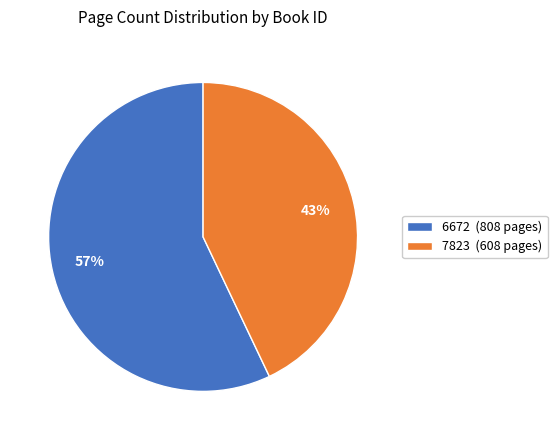

How many slices are in this pie chart?

2